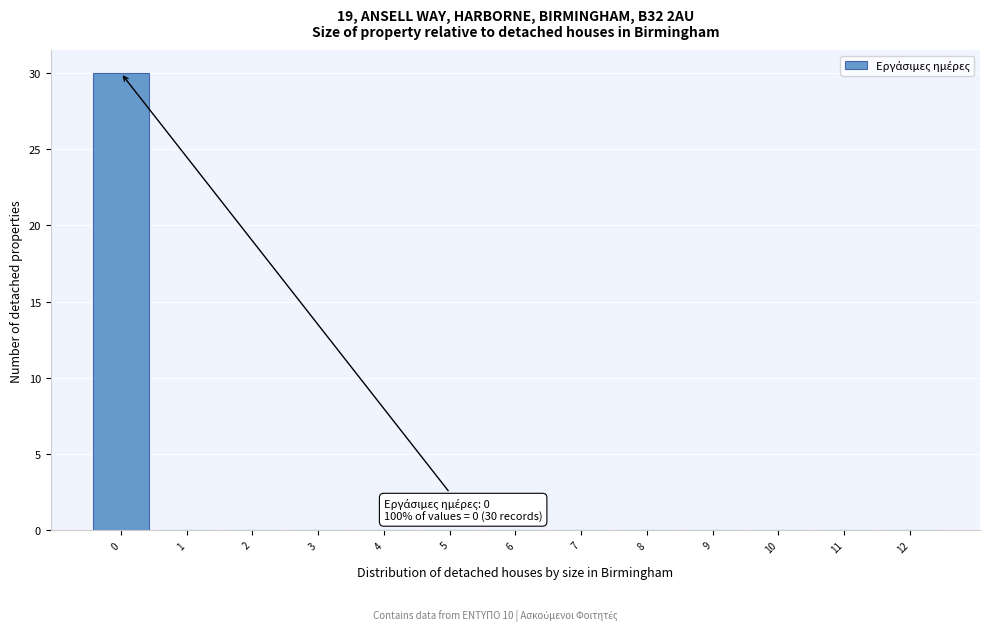

Which range on the x-axis has the tallest bar?

-0.5 to 0.5